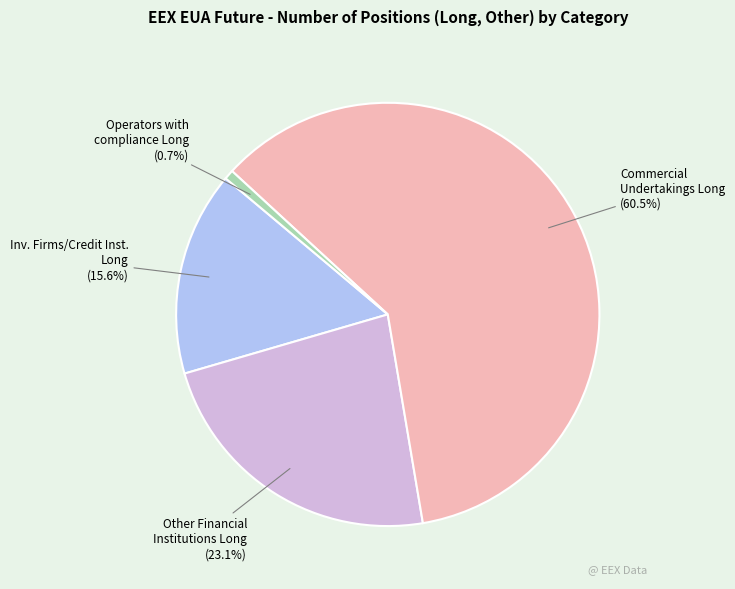

What is the largest slice in the pie chart?

Commercial Undertakings Long